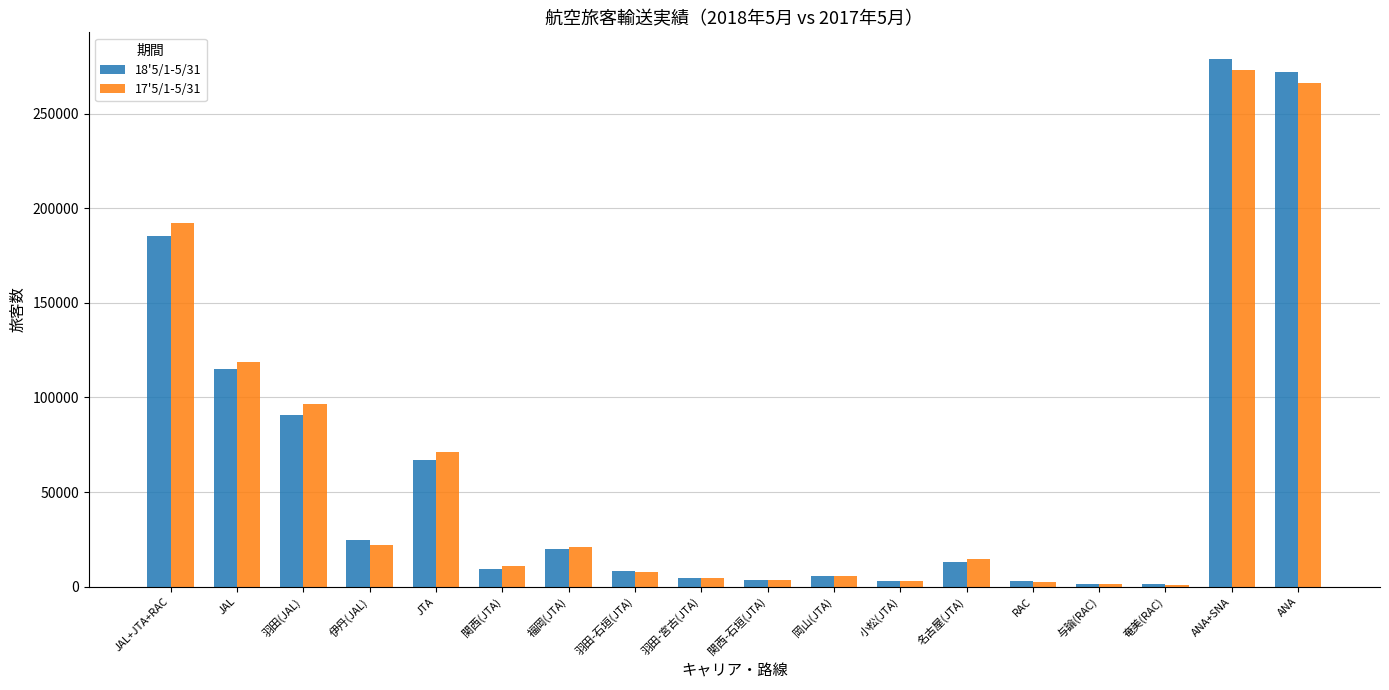

Where does the 18'5/1-5/31 series first go above 13210?

JAL+JTA+RAC